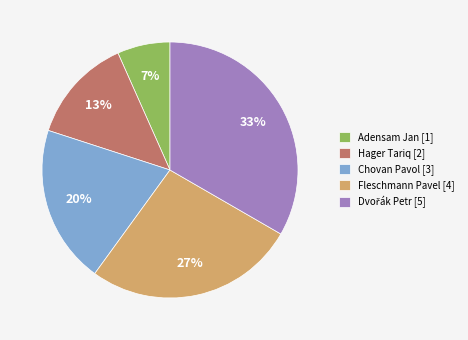

True or false: Hager Tariq accounts for 3% of the total.

False